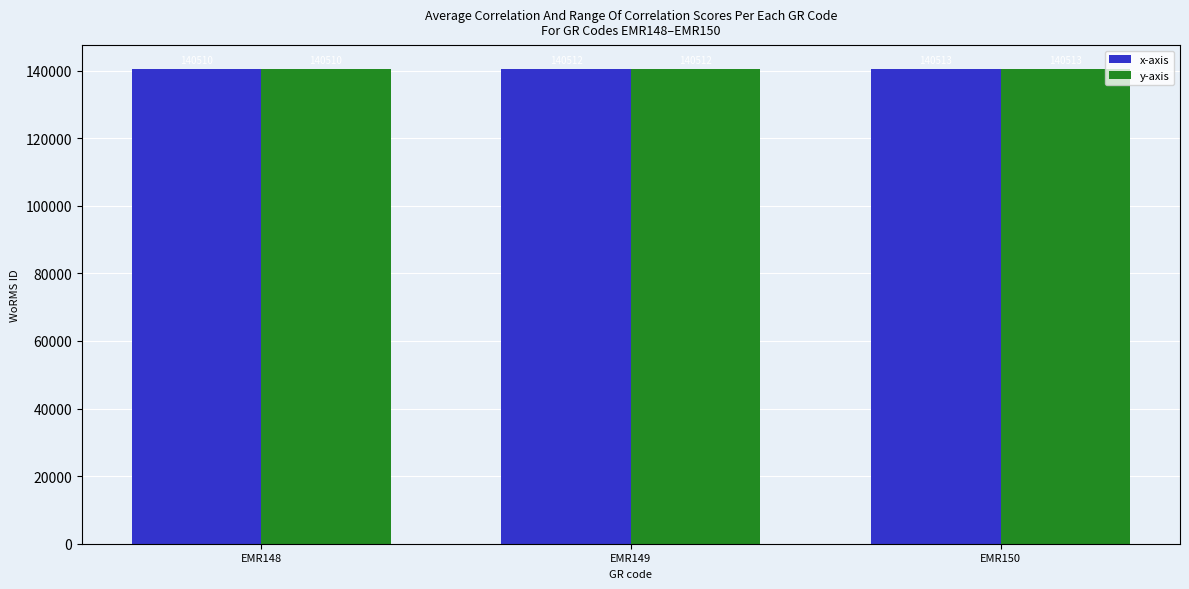

What is the difference between the y-axis values at EMR149 and EMR148?

2